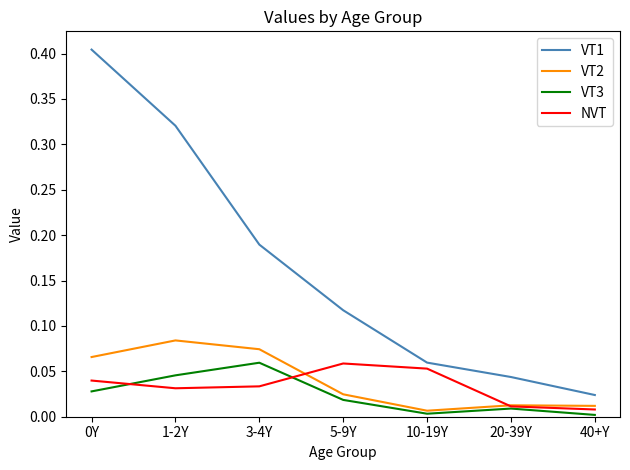

At which label does VT1 reach its minimum?

40+Y